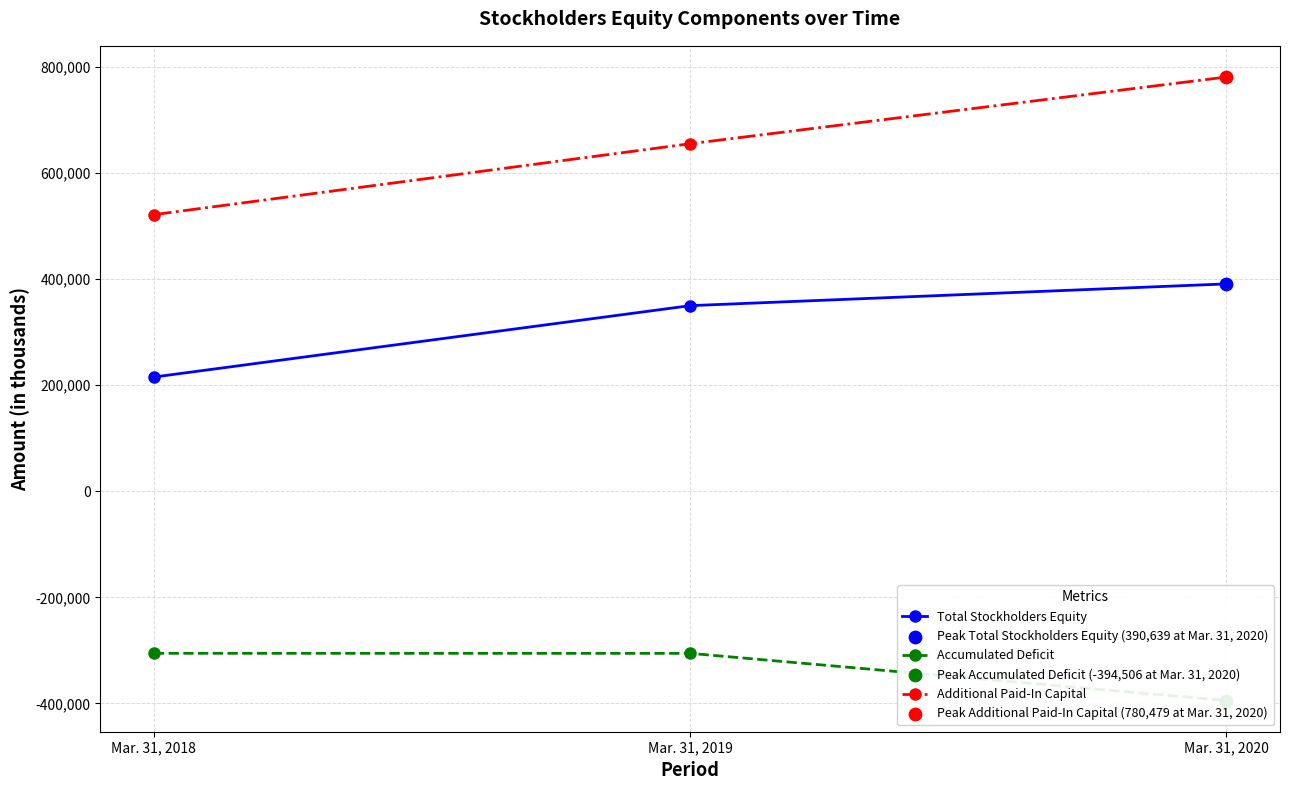

At how many categories does at least one series exceed 176445?

3